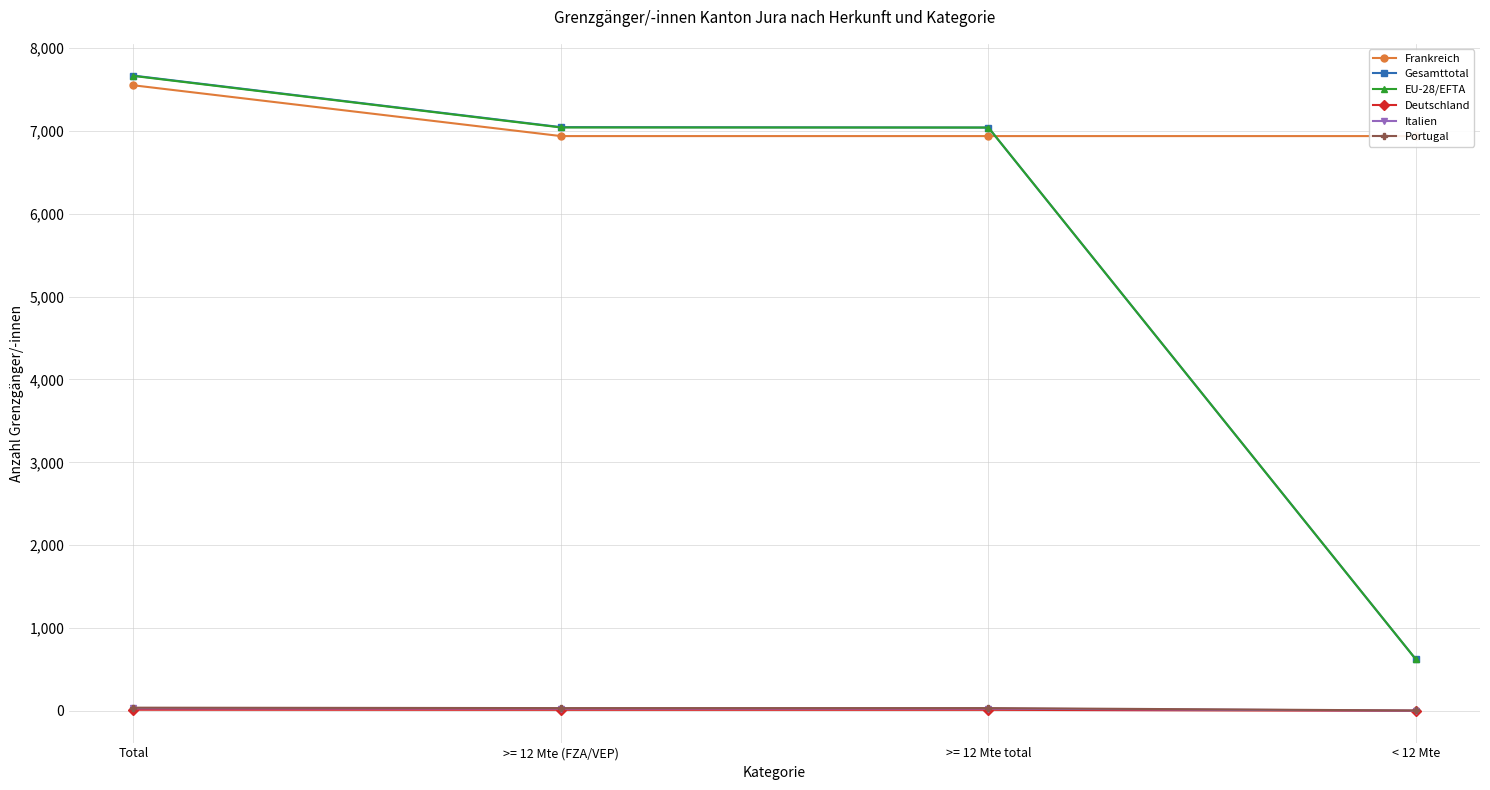

What is the total value across all series at >= 12 Mte total?

21092